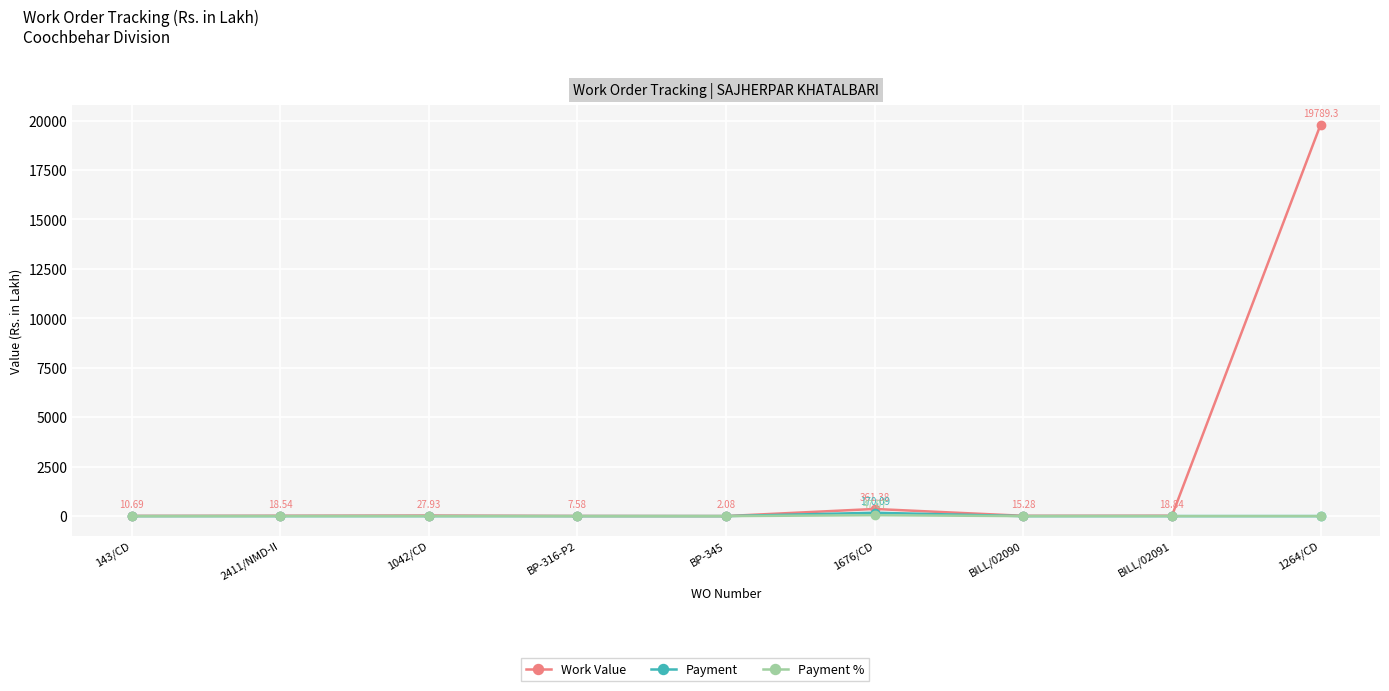

What position from the left is 1676/CD?

6